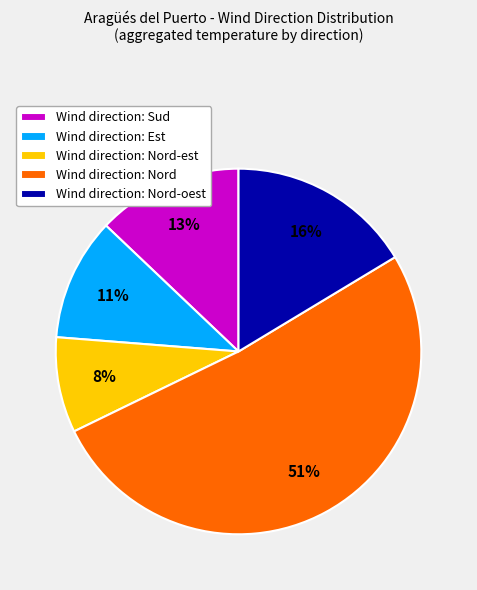

Does any single category account for the majority?

Yes